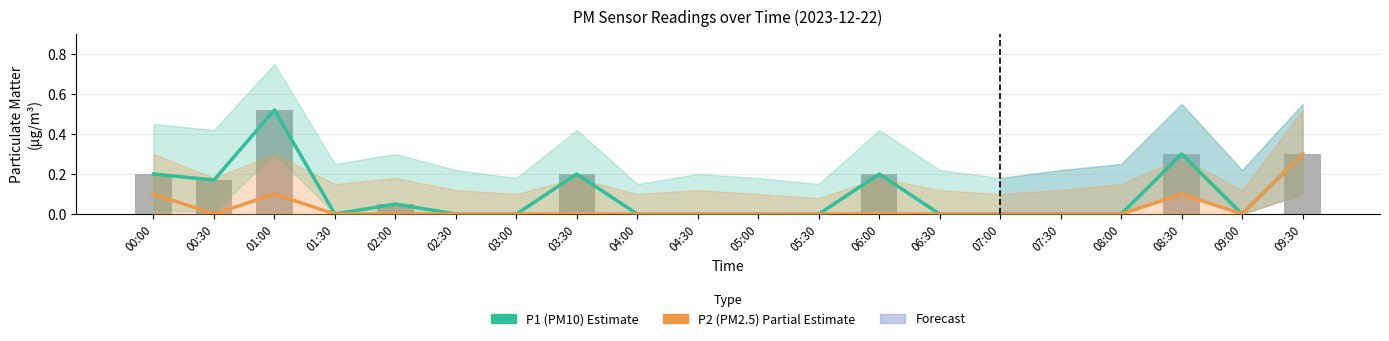

How many values in P1 (PM10) are above zero?

8